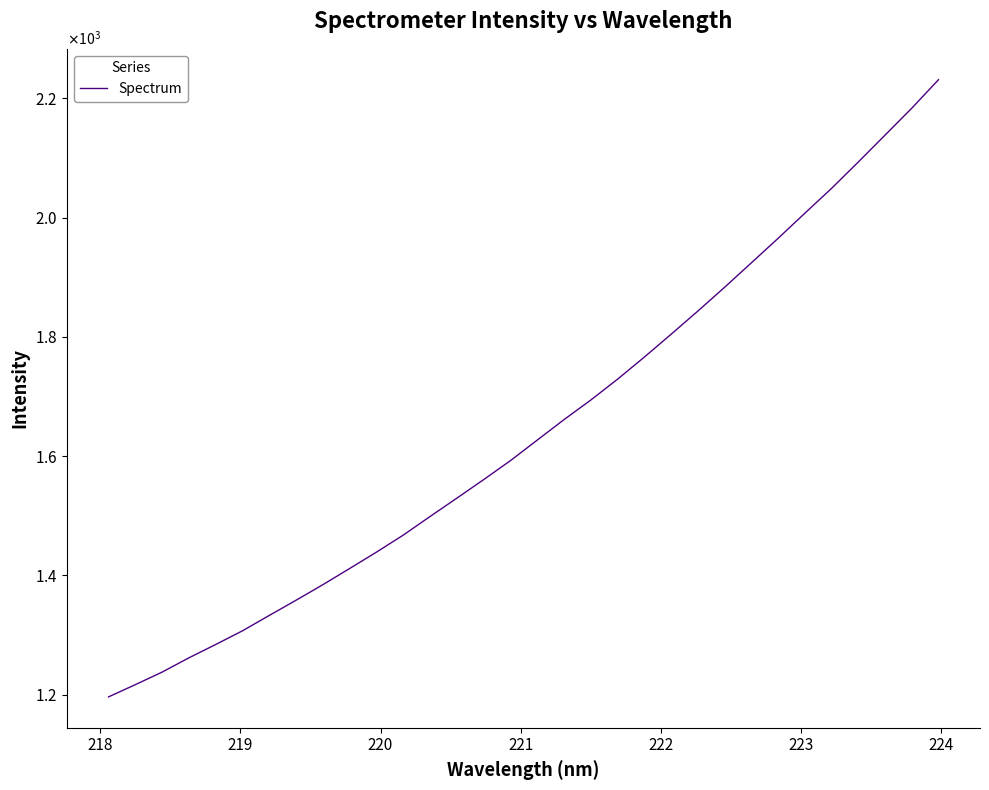

What is the greatest value displayed?

2231.5